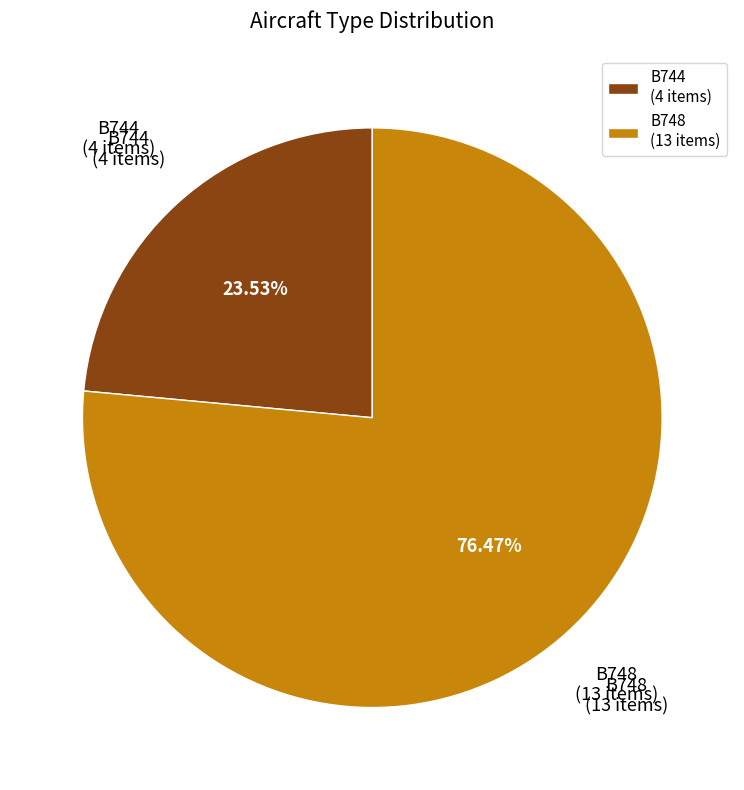

How many slices are in this pie chart?

2